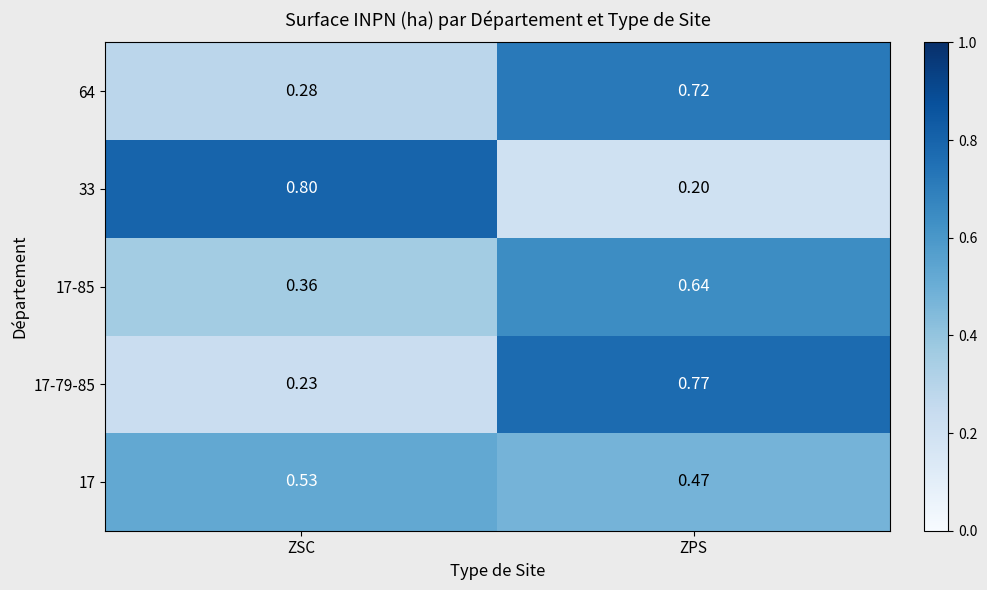

At which category is the sum across all series the highest?

ZPS